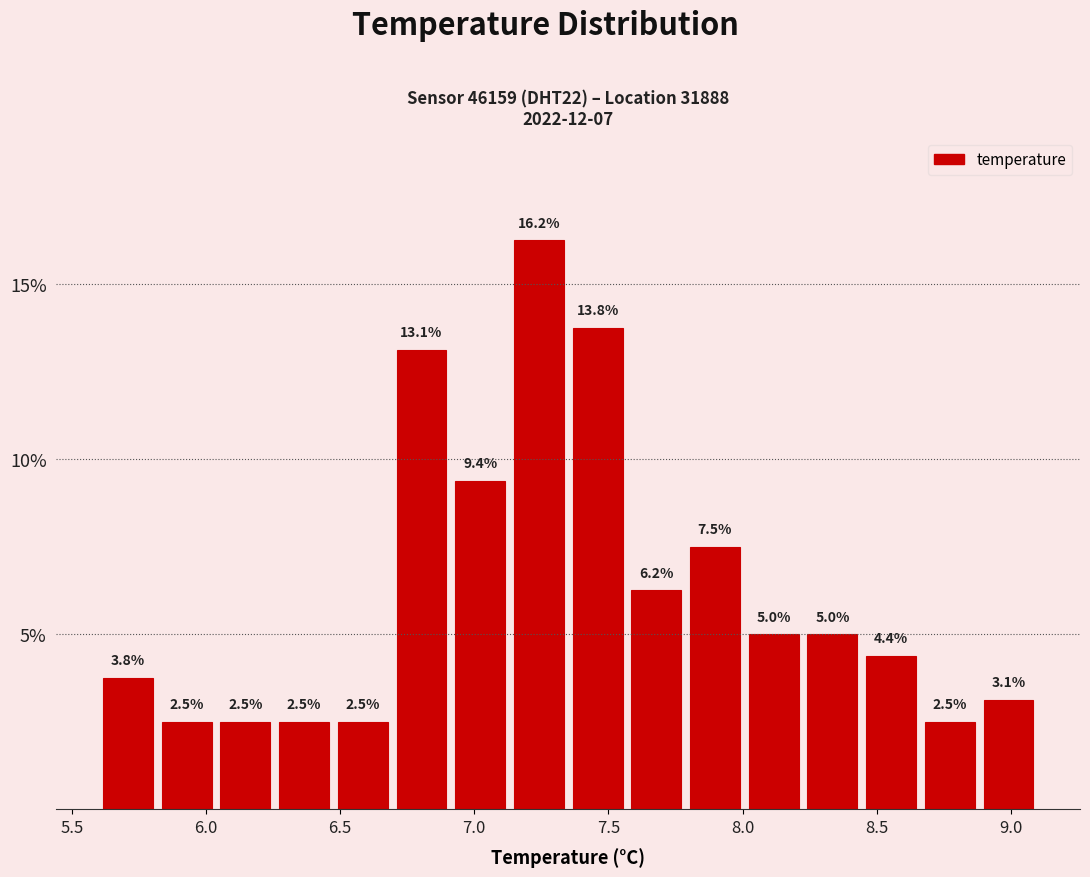

Which range on the x-axis has the tallest bar?

7.15 to 7.35